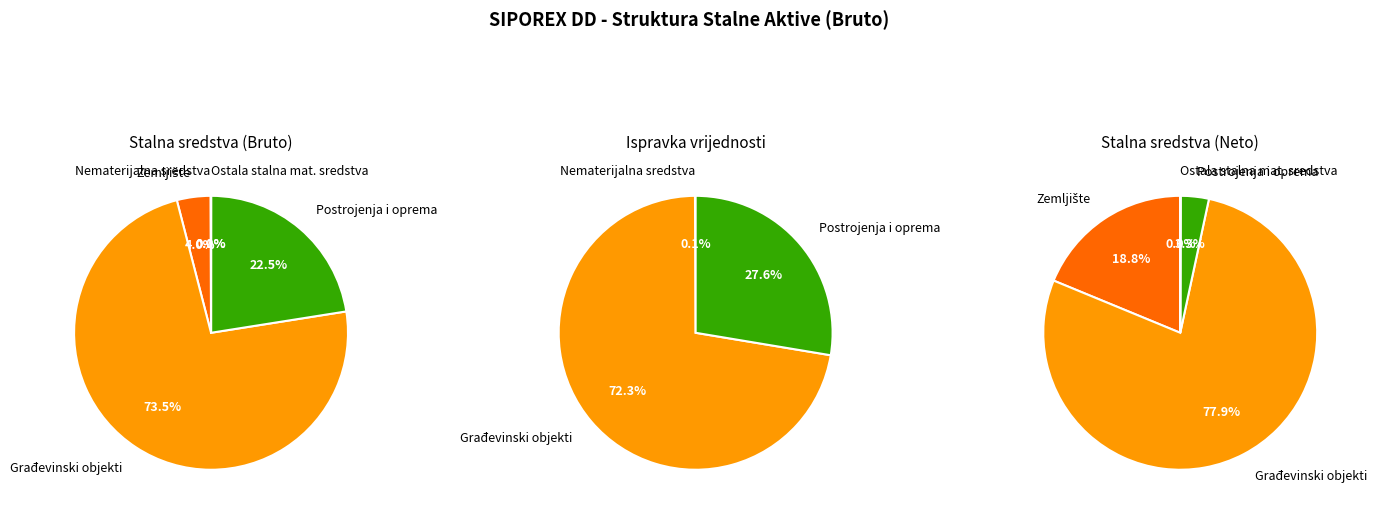

Which slice is the largest?

Građevinski objekti